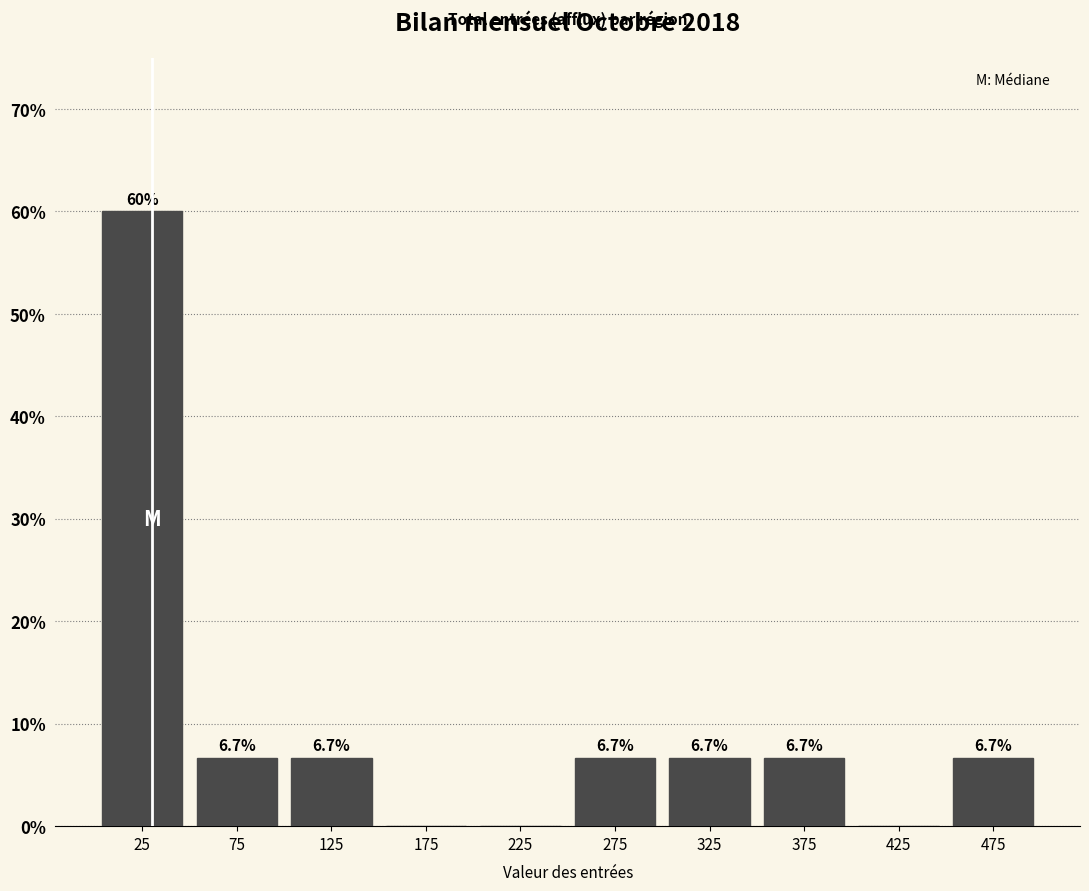

Which range on the x-axis has the tallest bar?

0 to 50